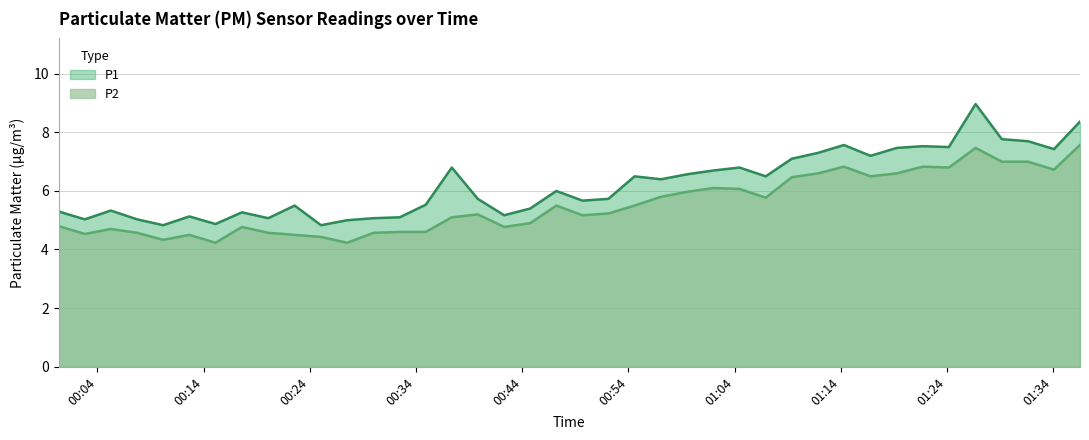

What is the maximum value shown in the chart?

9.0